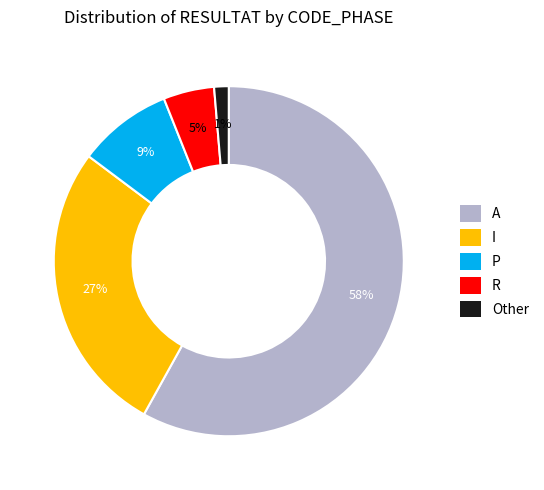

Is there a majority slice in this chart?

Yes